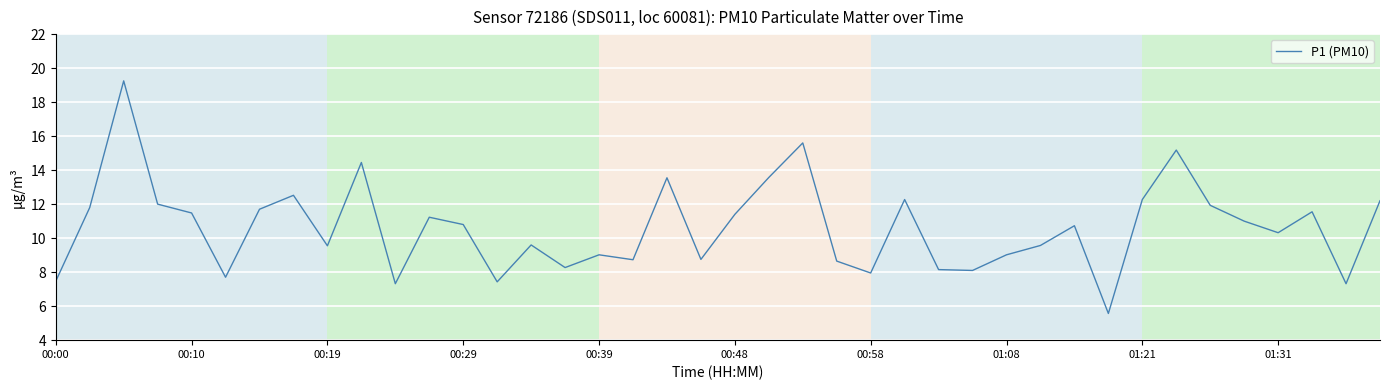

What is the minimum value shown in the chart?

5.6